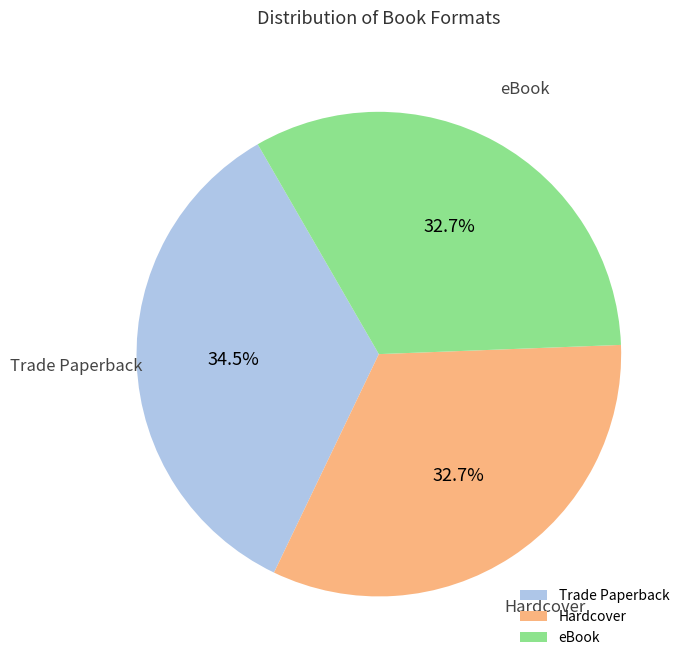

What is the ratio of the value at Trade Paperback to the value at Hardcover?

1.1